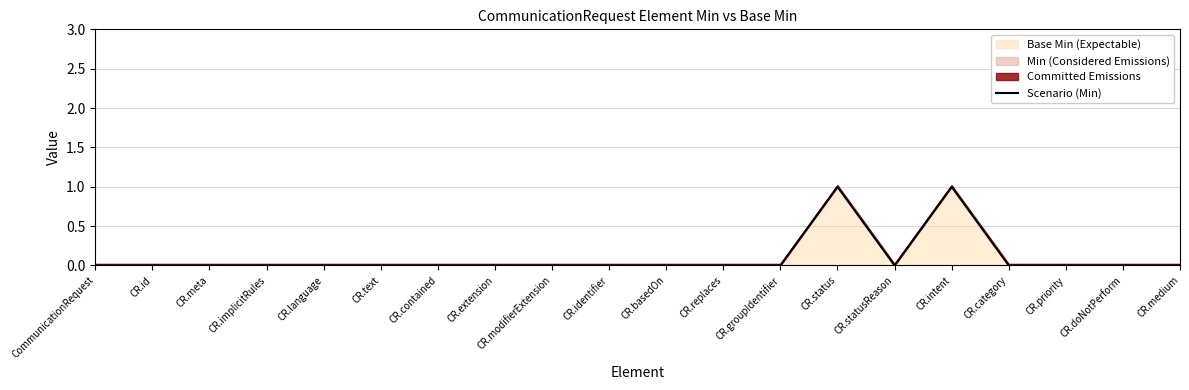

Which category has the highest value across all series?

CR.status